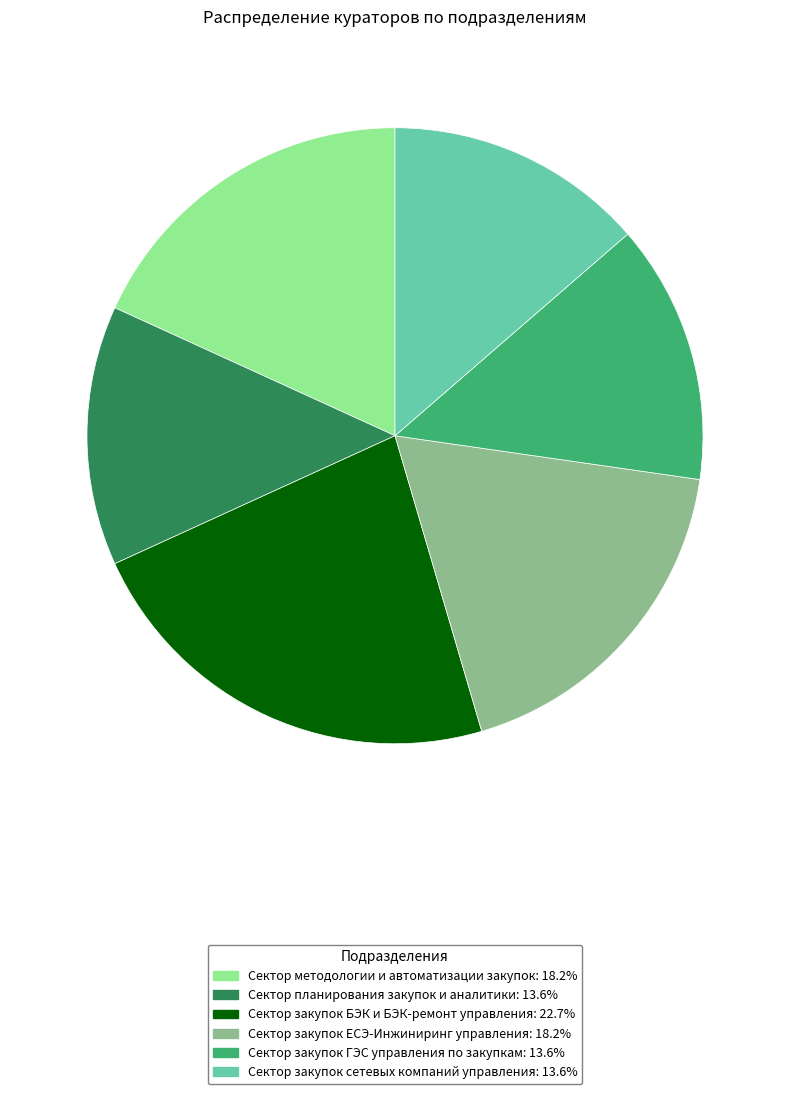

True or false: Сектор закупок ГЭС управления по закупкам accounts for 14% of the total.

True